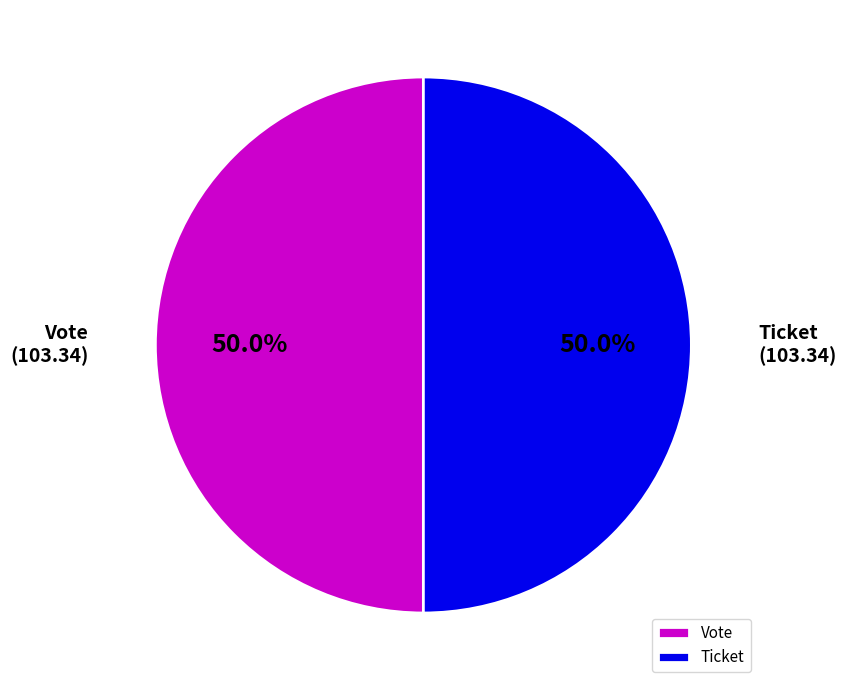

What portion of the pie excludes Vote?

50.0%